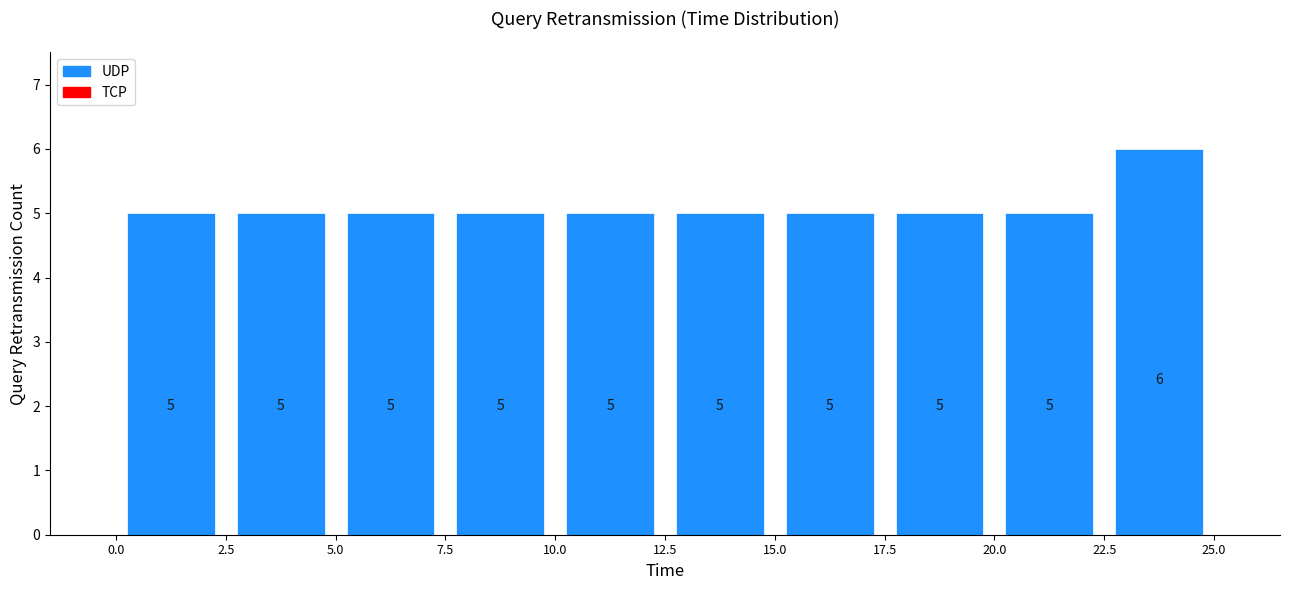

How tall is the bar that spans 12.5 to 15.0 on the x-axis?

5